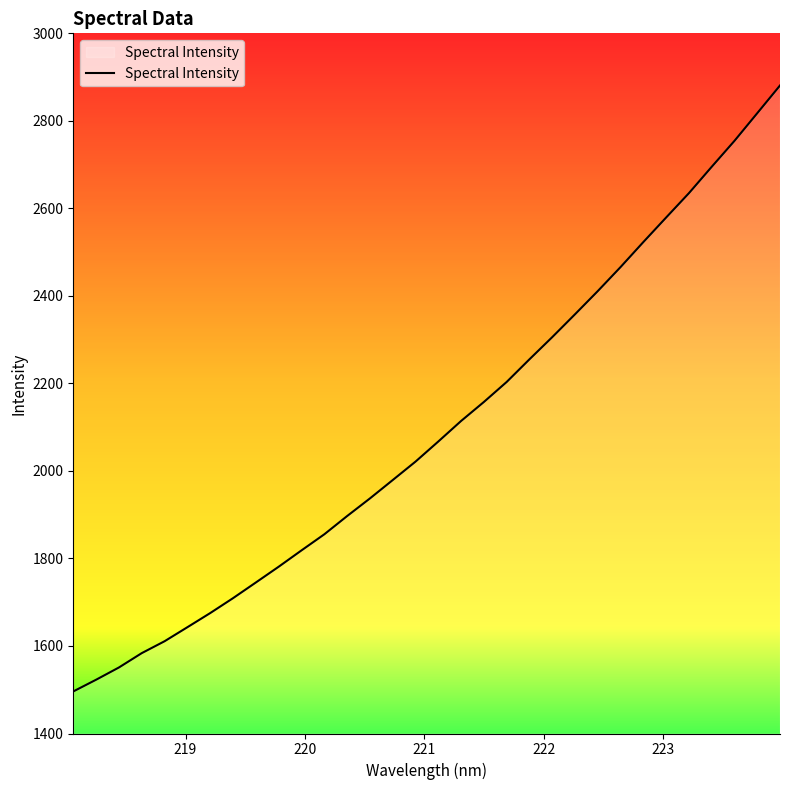

Does the chart display data point markers on the line(s)?

No